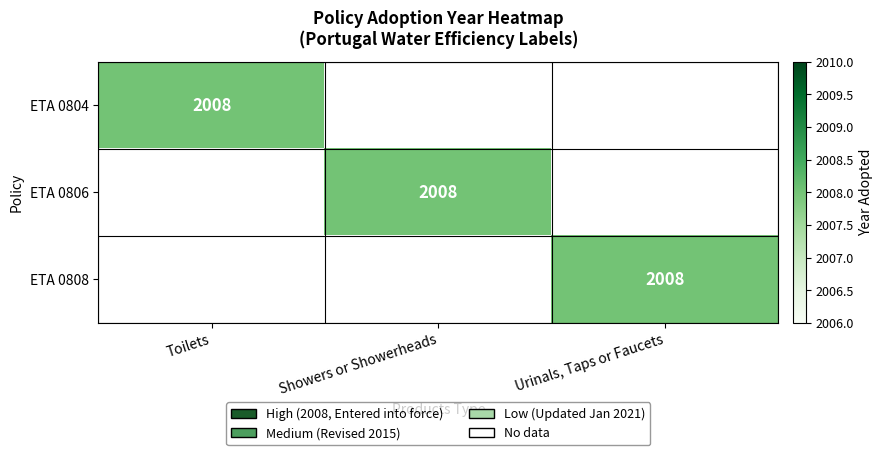

The value of ETA 0806 at Showers or Showerheads is 3325. True or false?

False